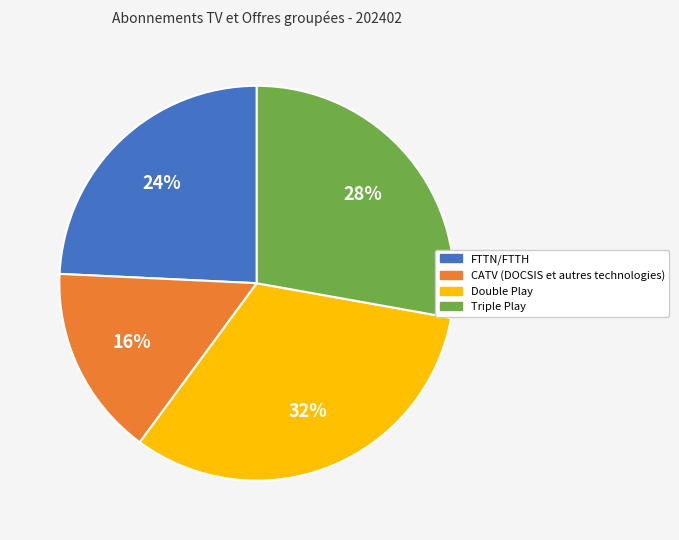

Rank the categories by value from lowest to highest.

CATV (DOCSIS et autres technologies), FTTN/FTTH, Triple Play, Double Play